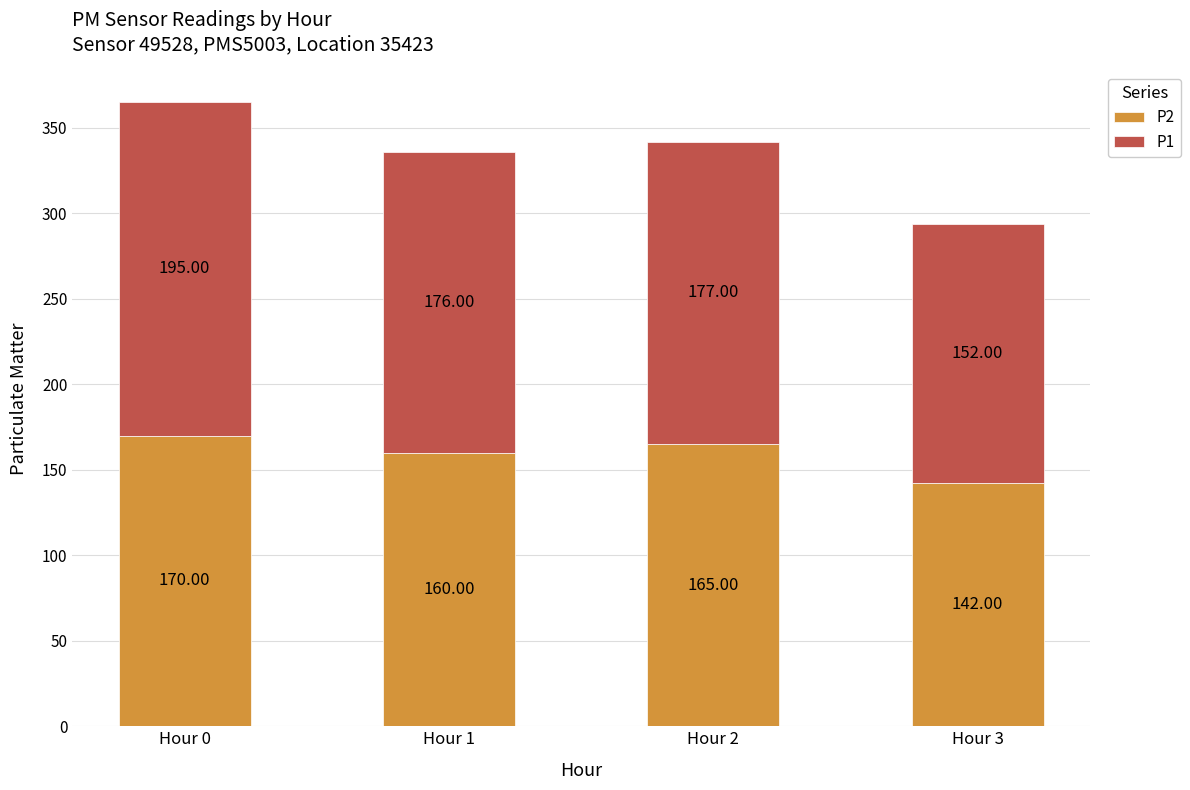

At which category is the sum across all series the highest?

Hour 0